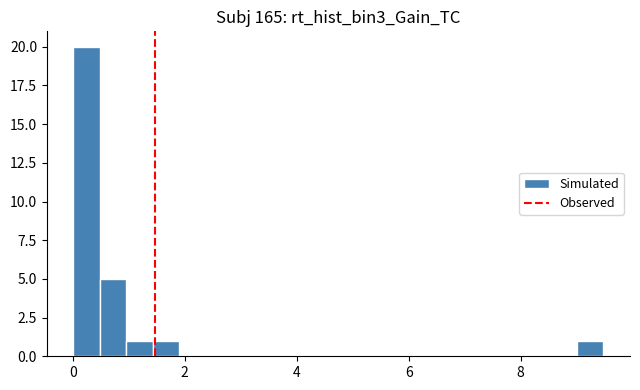

Around what value on the x-axis is the tallest bar? Give the approximate position of its centre, as read against the axis.

0.2